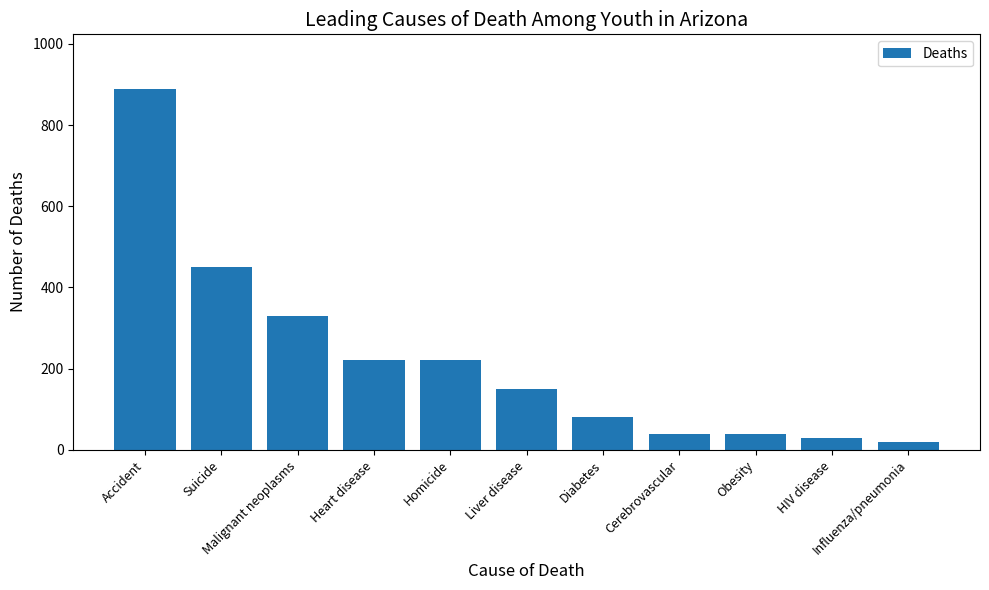

What is the average value?

225